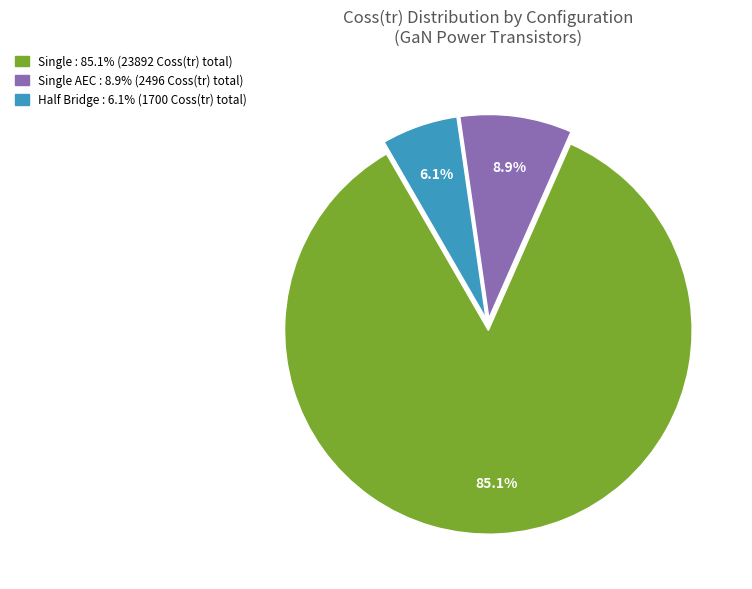

Is there a majority slice in this chart?

Yes